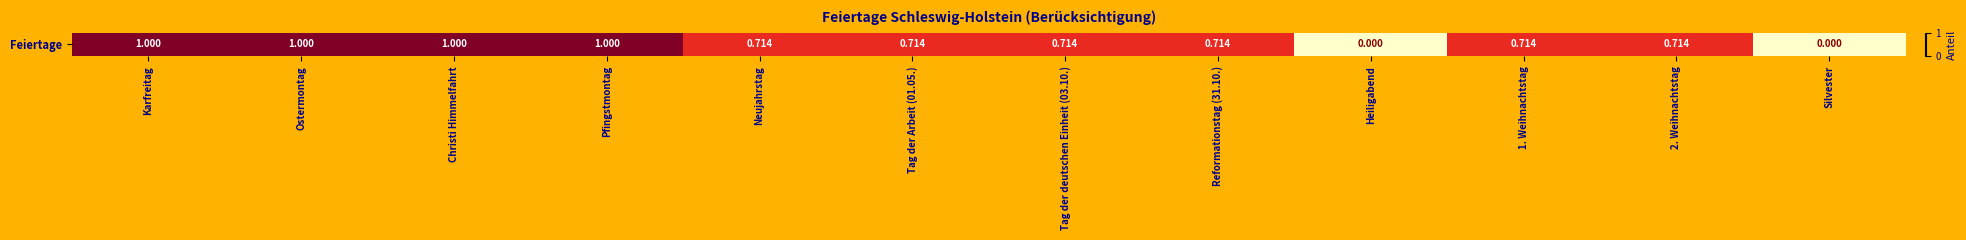

How many positive values are there?

10